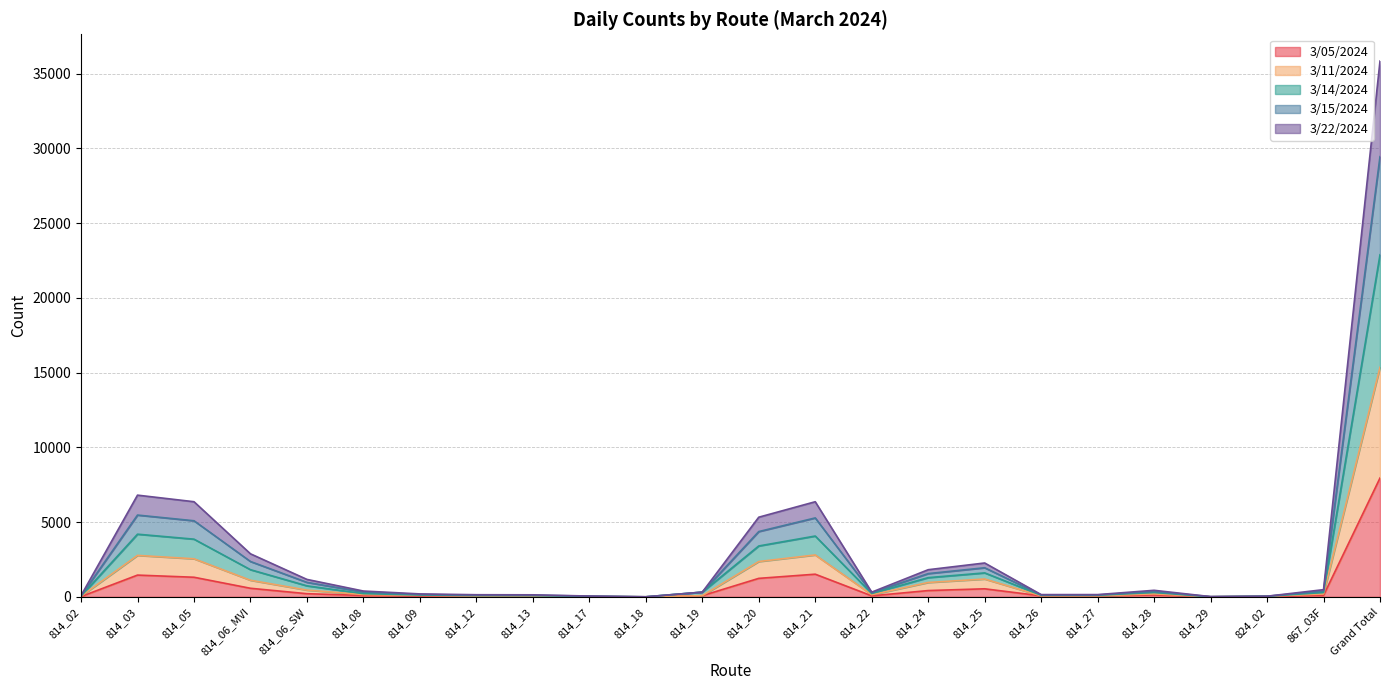

What position from the right is 814_29?

4